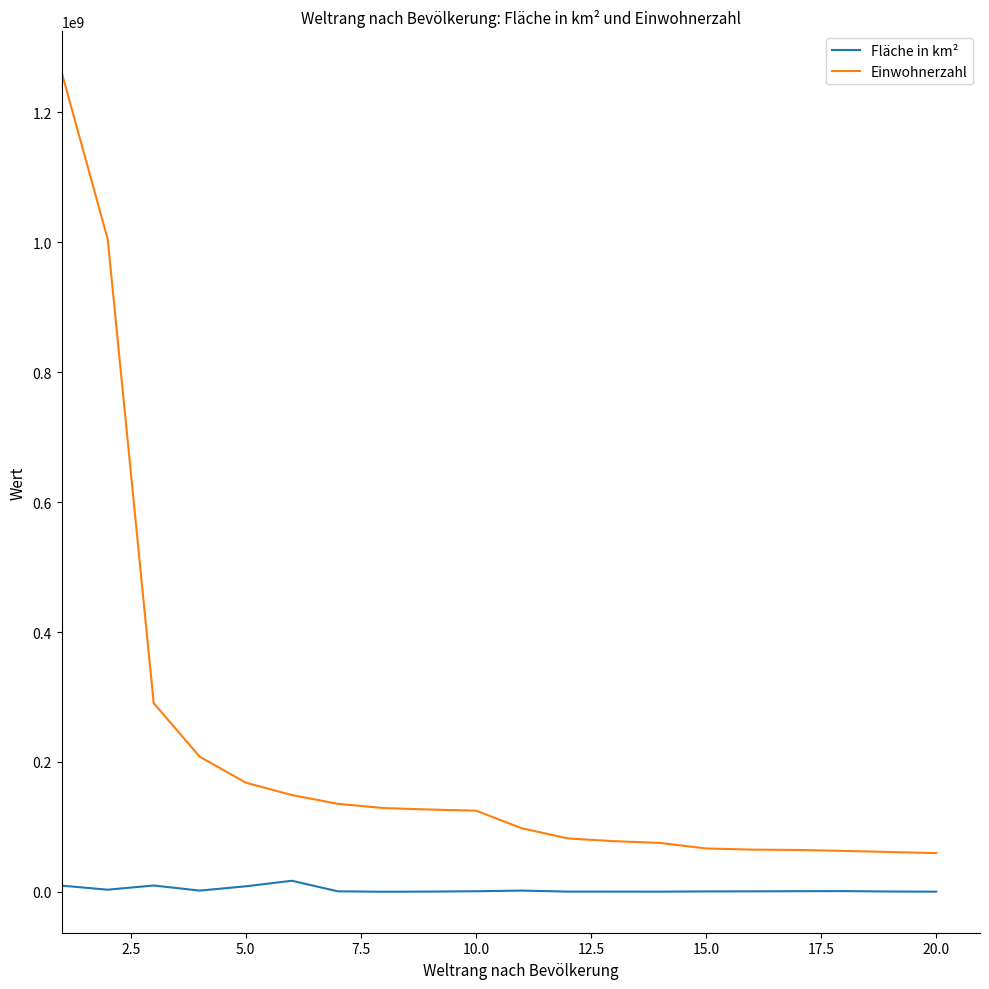

True or false: Einwohnerzahl and Fläche in km² intersect in this chart.

False